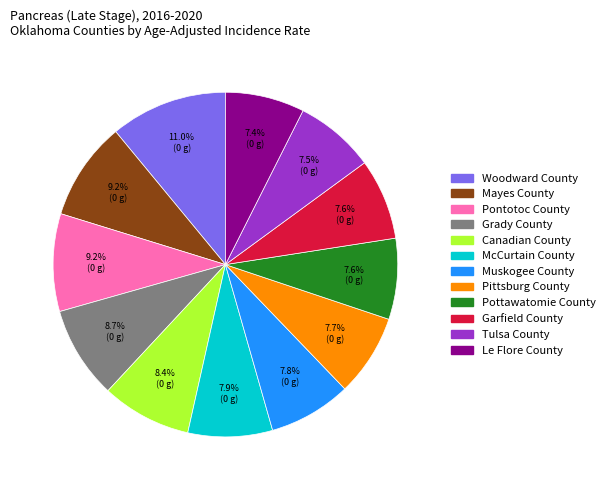

Does Woodward County represent more than half of the total?

No